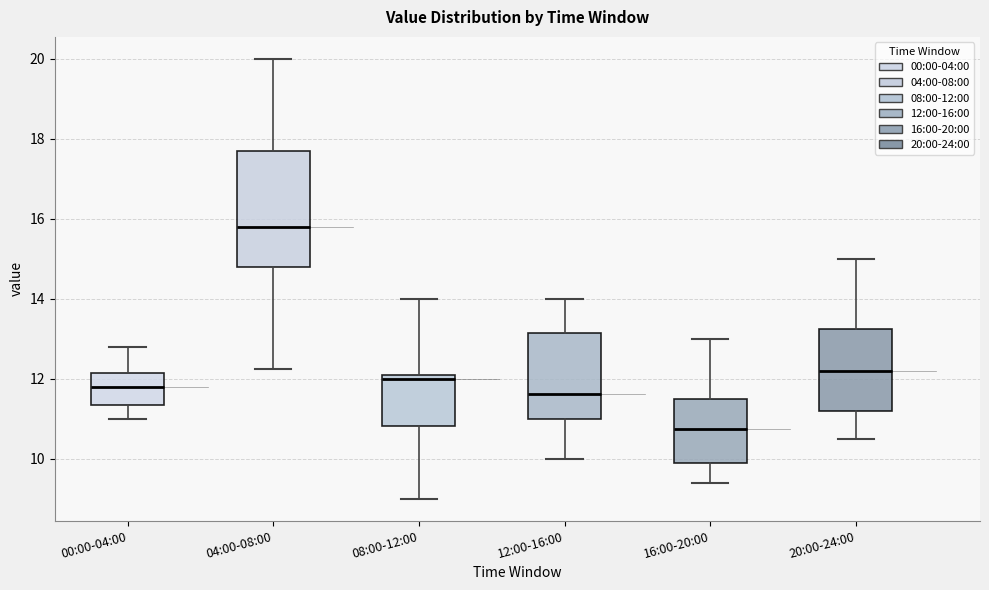

Reading left to right, read every box against the y-axis: the position of its median line, the range the box covers, and the ends of its whiskers. The values are not printed on the chart, so give them approximately, as read against the axis.

00:00-04:00: median 11.8, box 11.4 to 12.2, whiskers 11.0 to 12.8
04:00-08:00: median 15.8, box 14.8 to 17.6, whiskers 12.2 to 20.0
08:00-12:00: median 12.0, box 10.8 to 12.2, whiskers 9.0 to 14.0
12:00-16:00: median 11.6, box 11.0 to 13.2, whiskers 10.0 to 14.0
16:00-20:00: median 10.8, box 10.0 to 11.6, whiskers 9.4 to 13.0
20:00-24:00: median 12.2, box 11.2 to 13.2, whiskers 10.6 to 15.0